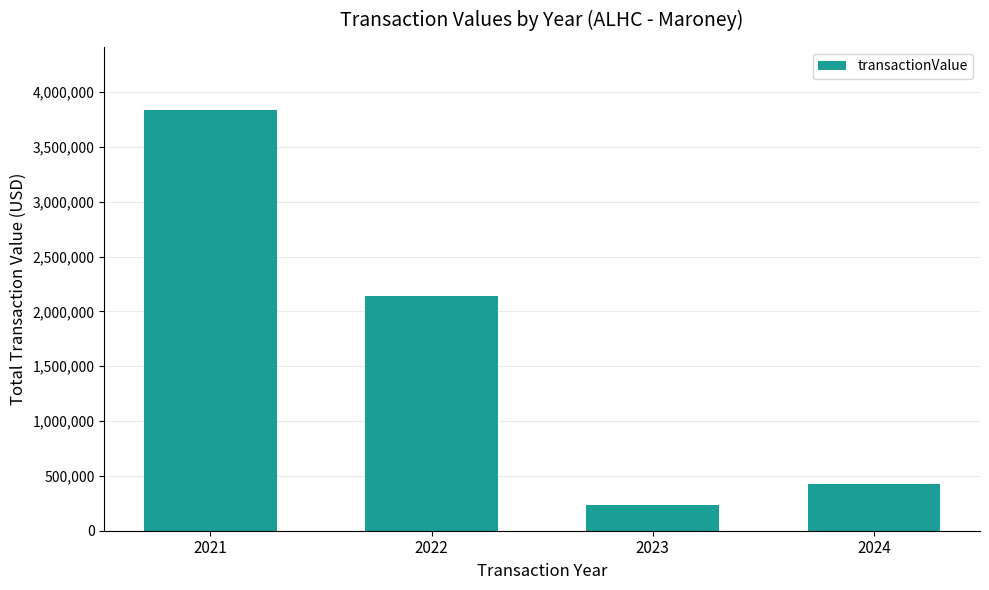

The value at 2021 is 2465656. True or false?

False